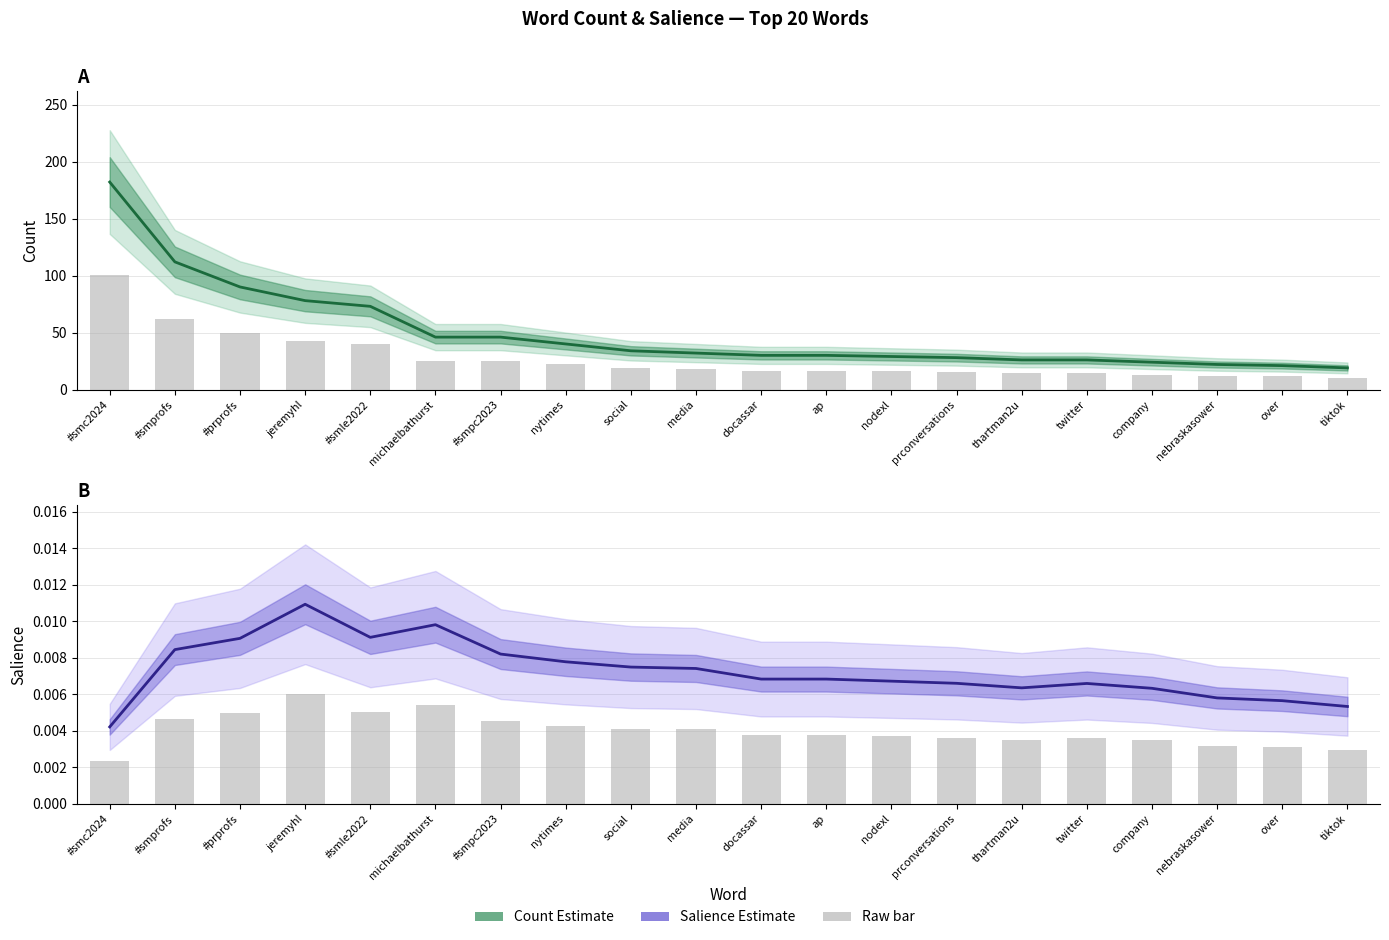

The chart shows a value of 0.0 at jeremyhl. True or false?

True